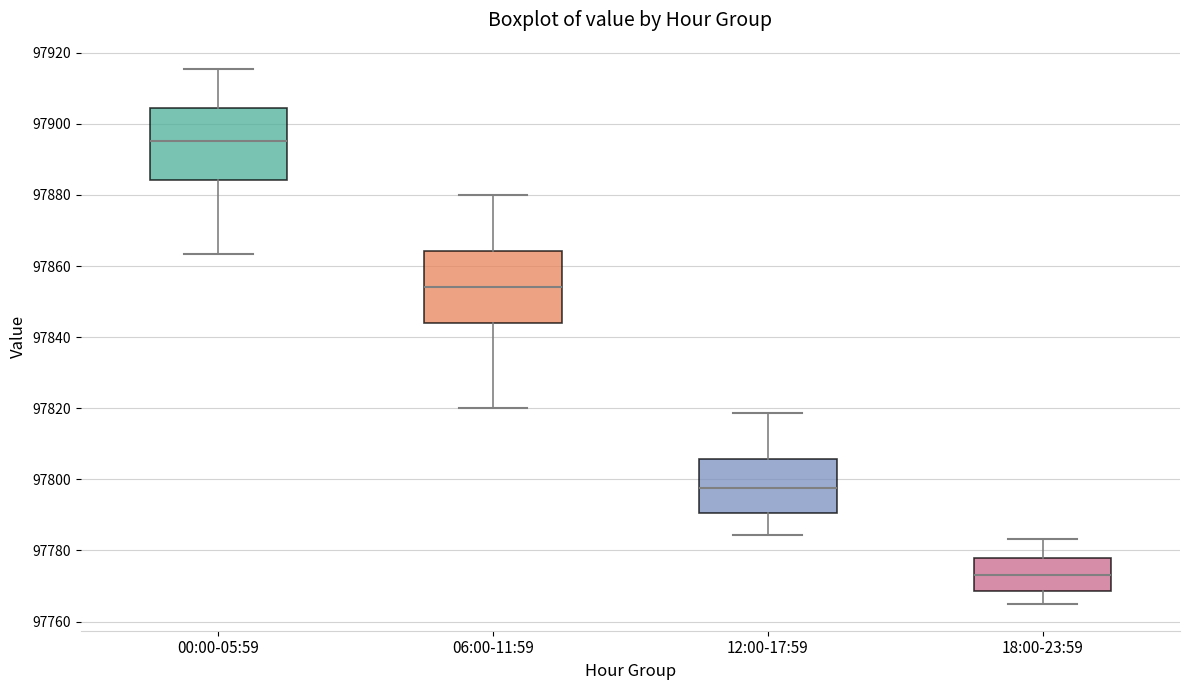

Where does the median line of the box for 12:00-17:59 sit on the y-axis? The values are not printed on the chart, so give them approximately, as read against the axis.

97798